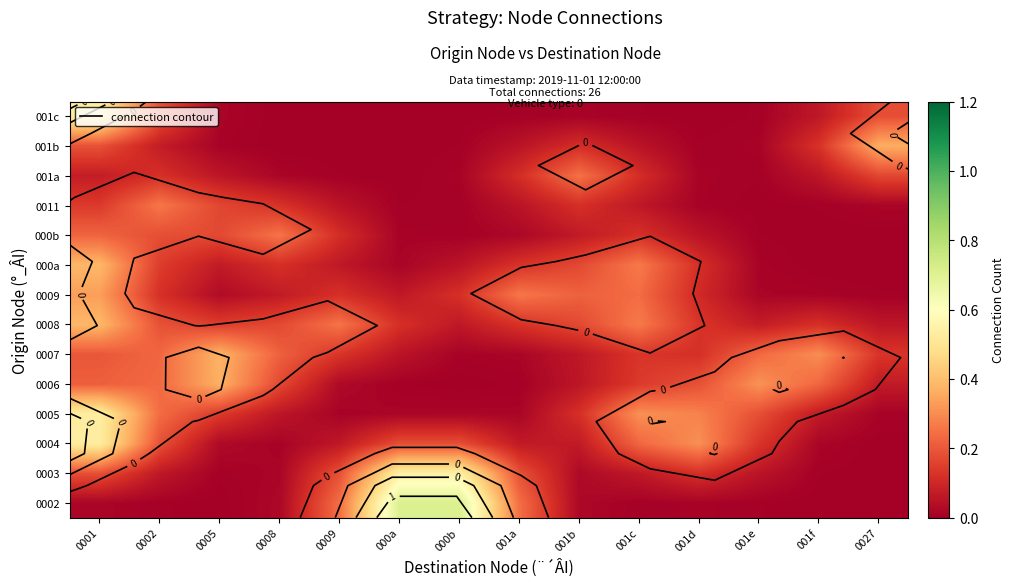

True or false: 0007 has a value of 0.1 at 001f.

False